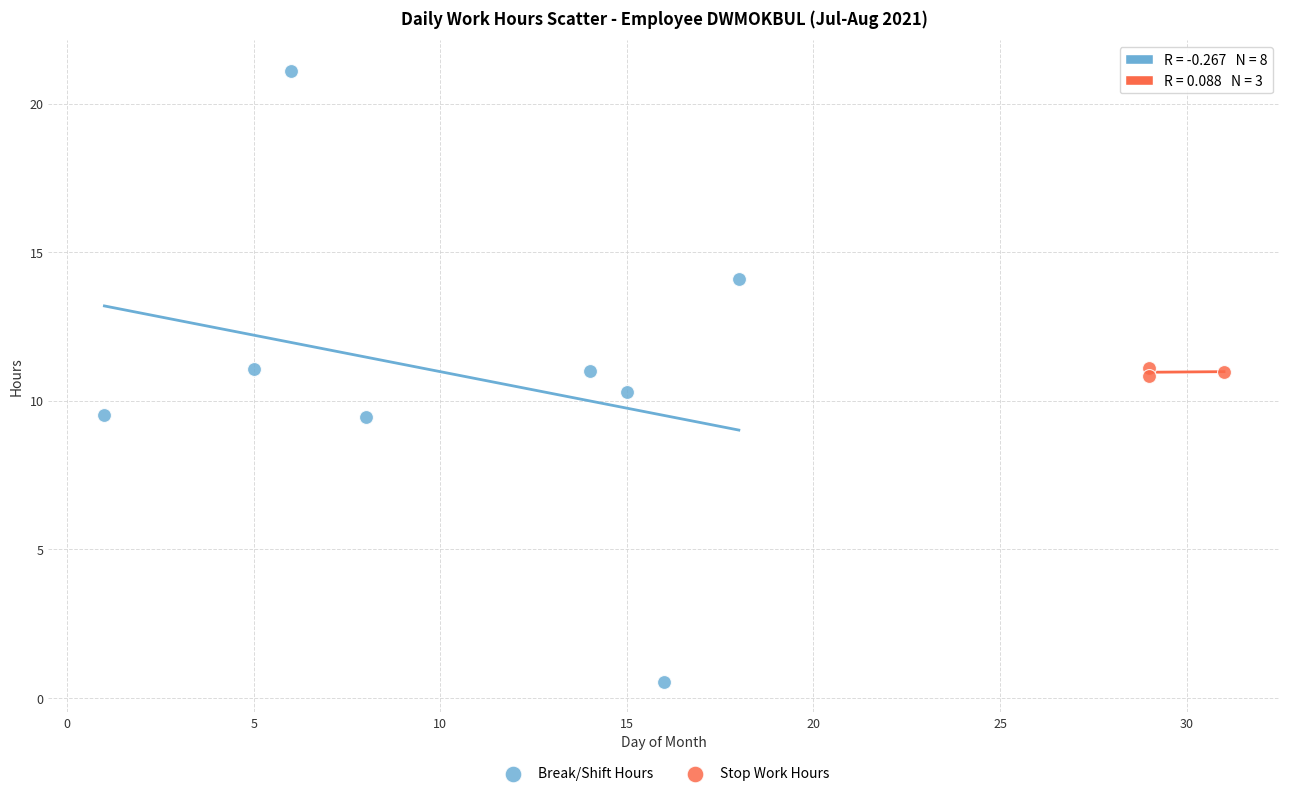

Which series contains the highest Y value?

Break/Shift Hours